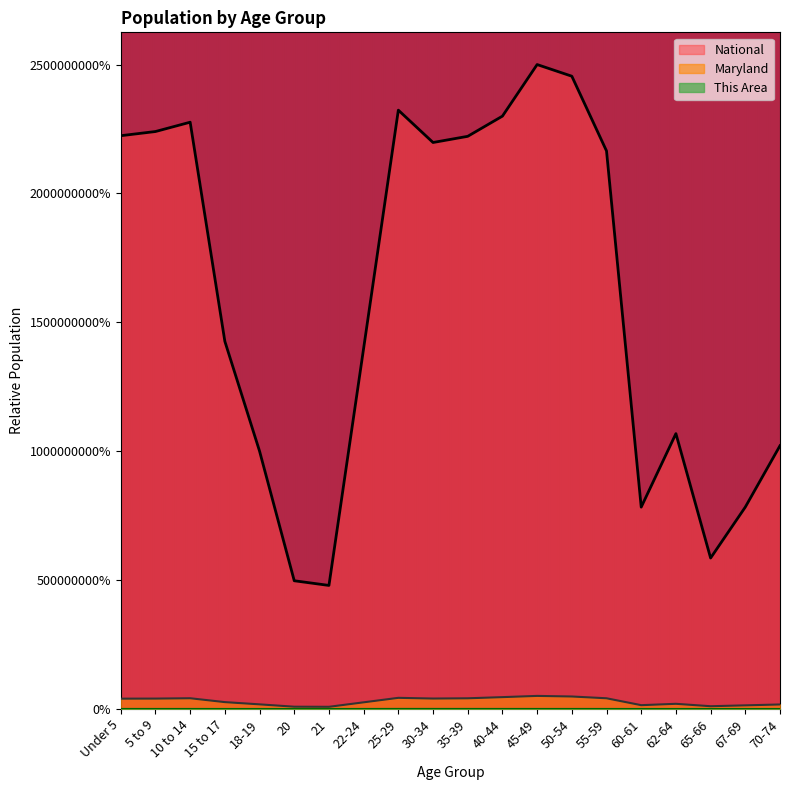

Which series has the largest range (max minus min)?

National